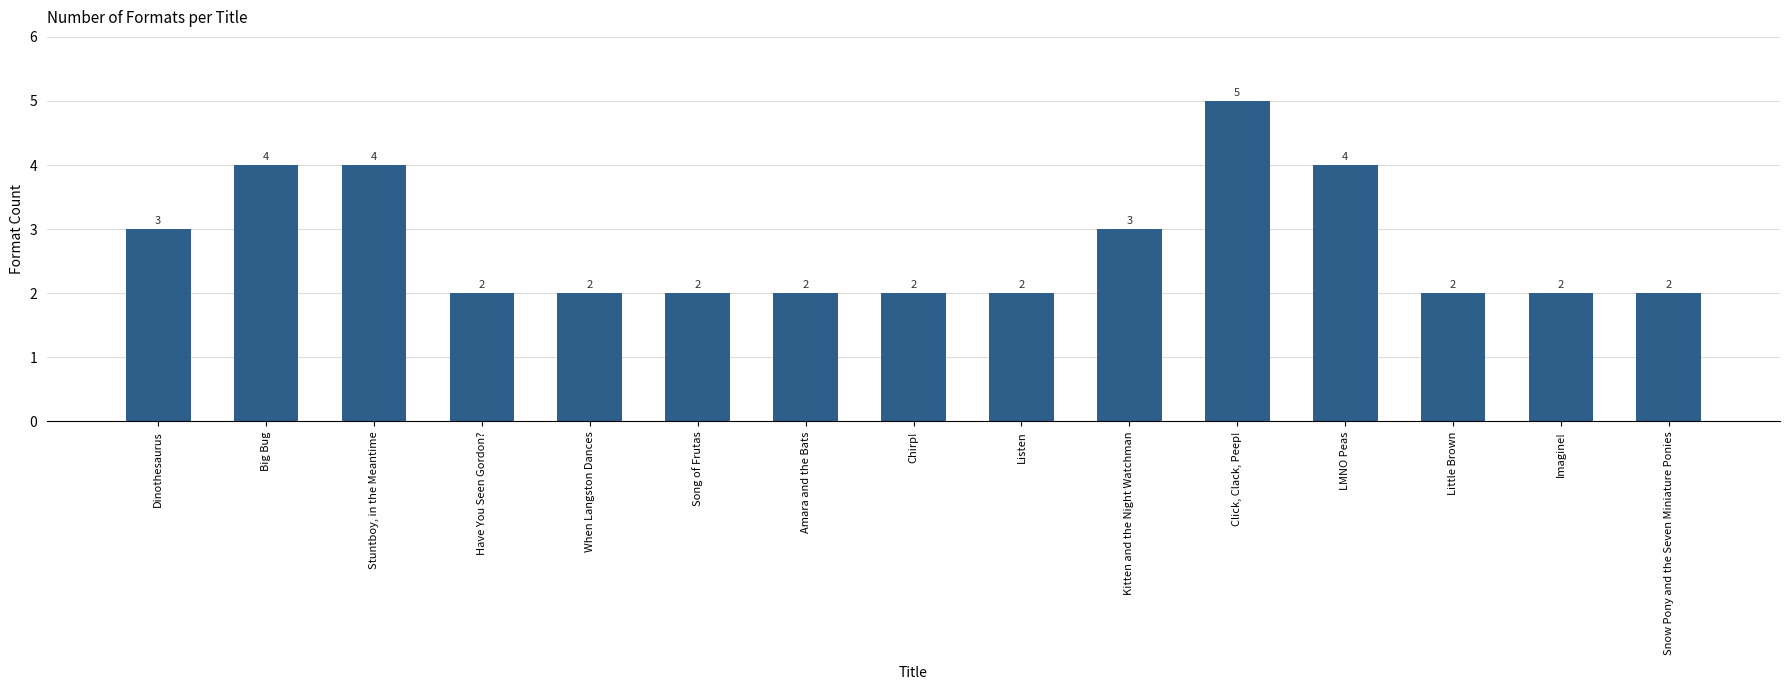

How many values are between 2 and 4?

14